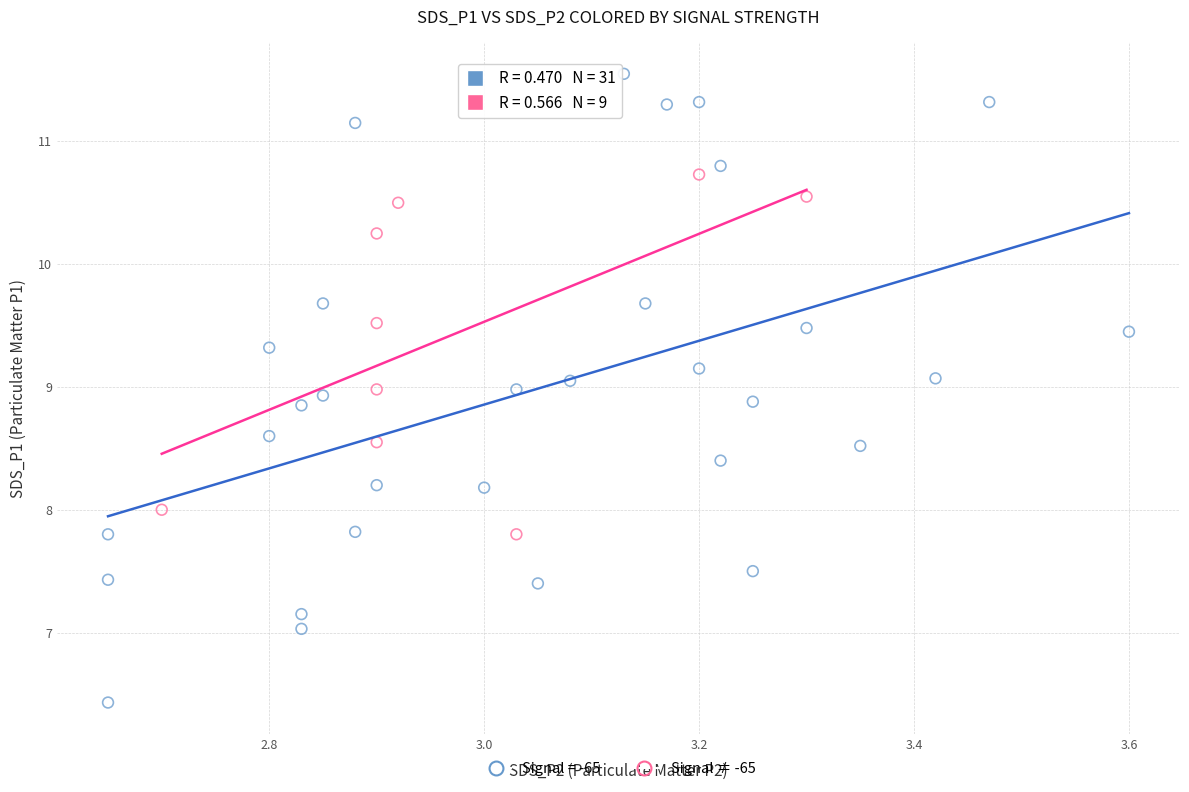

Which series reaches the maximum Y coordinate?

Signal = -65